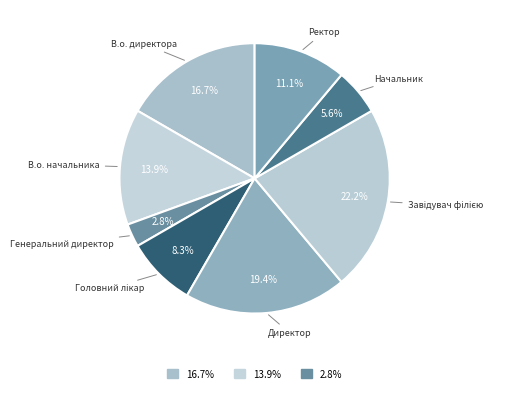

Rank the categories by value from lowest to highest.

Генеральний директор, Начальник, Головний лікар, Ректор, В.о. начальника, В.о. директора, Директор, Завідувач філією